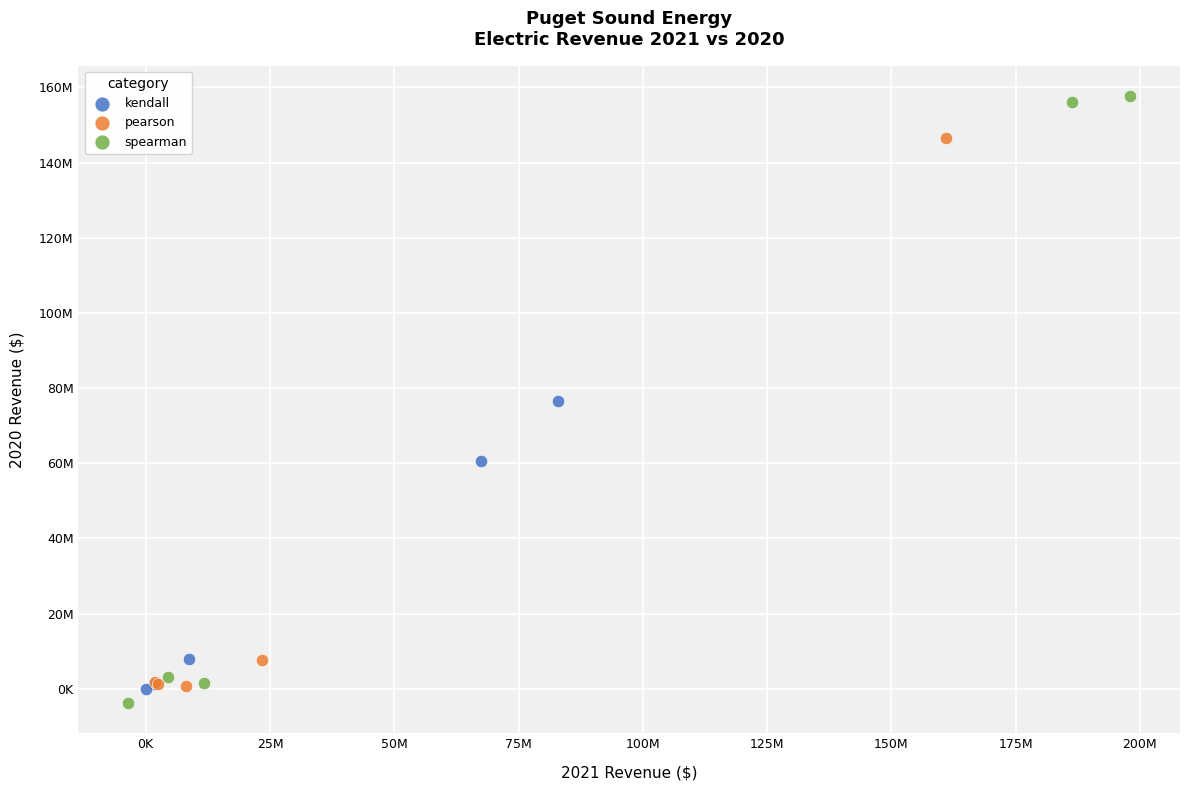

Which series has the widest spread of Y values?

spearman